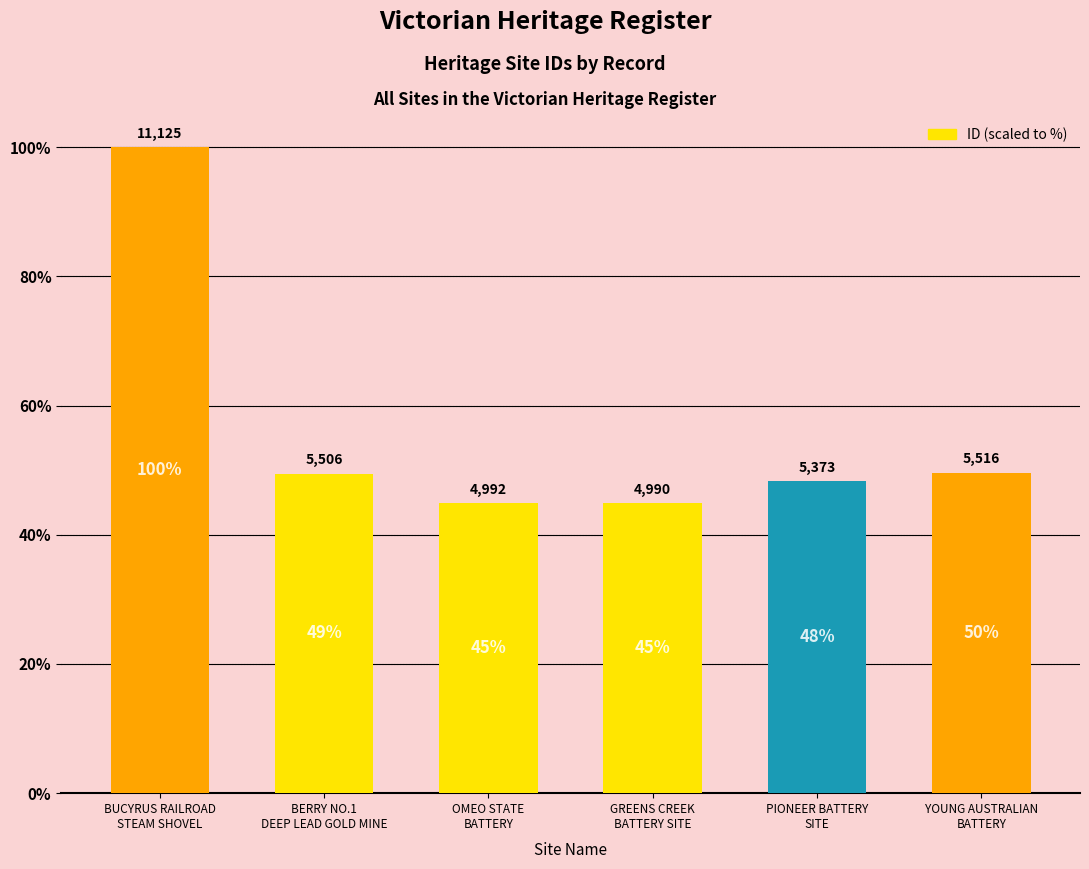

Does the chart contain stacked bars?

No